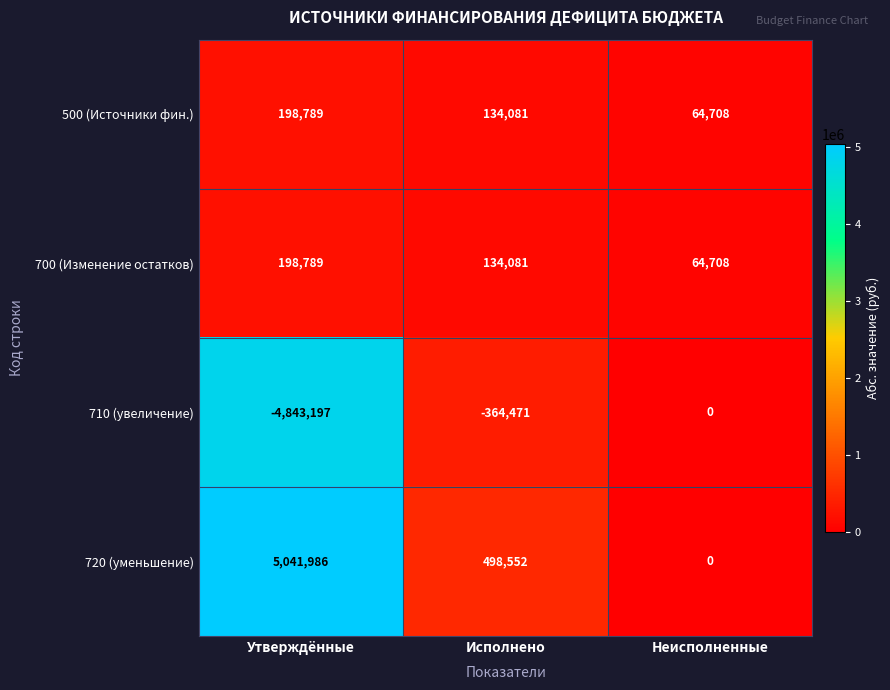

What is the difference between the maximum and minimum values in the 700 (Изменение остатков) series?

134081